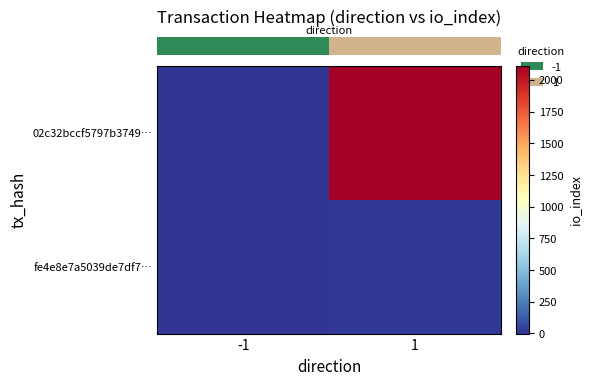

Which series has the widest spread of values?

row_0